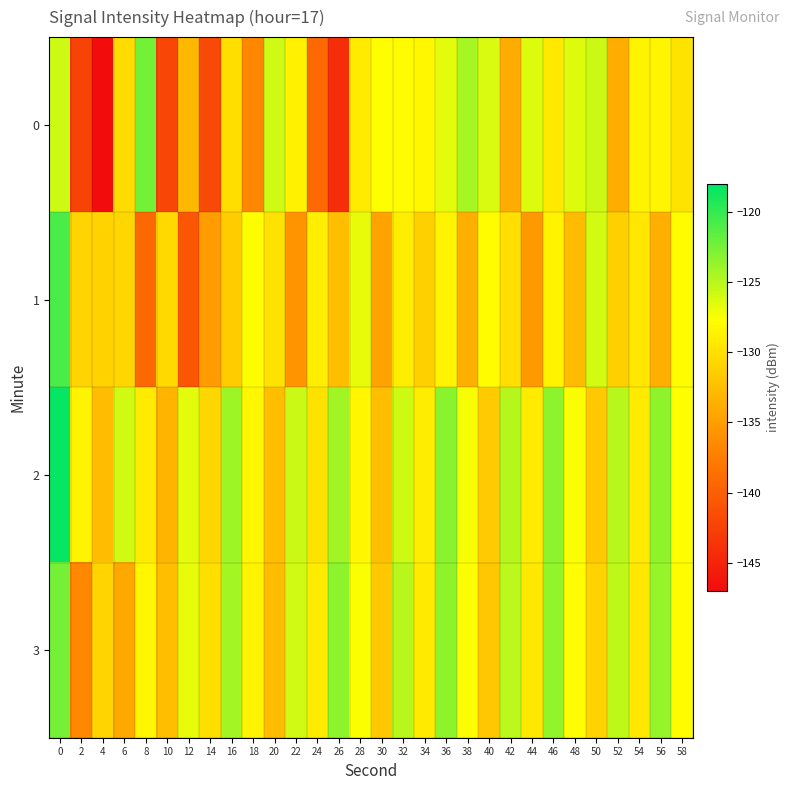

Which series changed the most between 50 and 58?

2